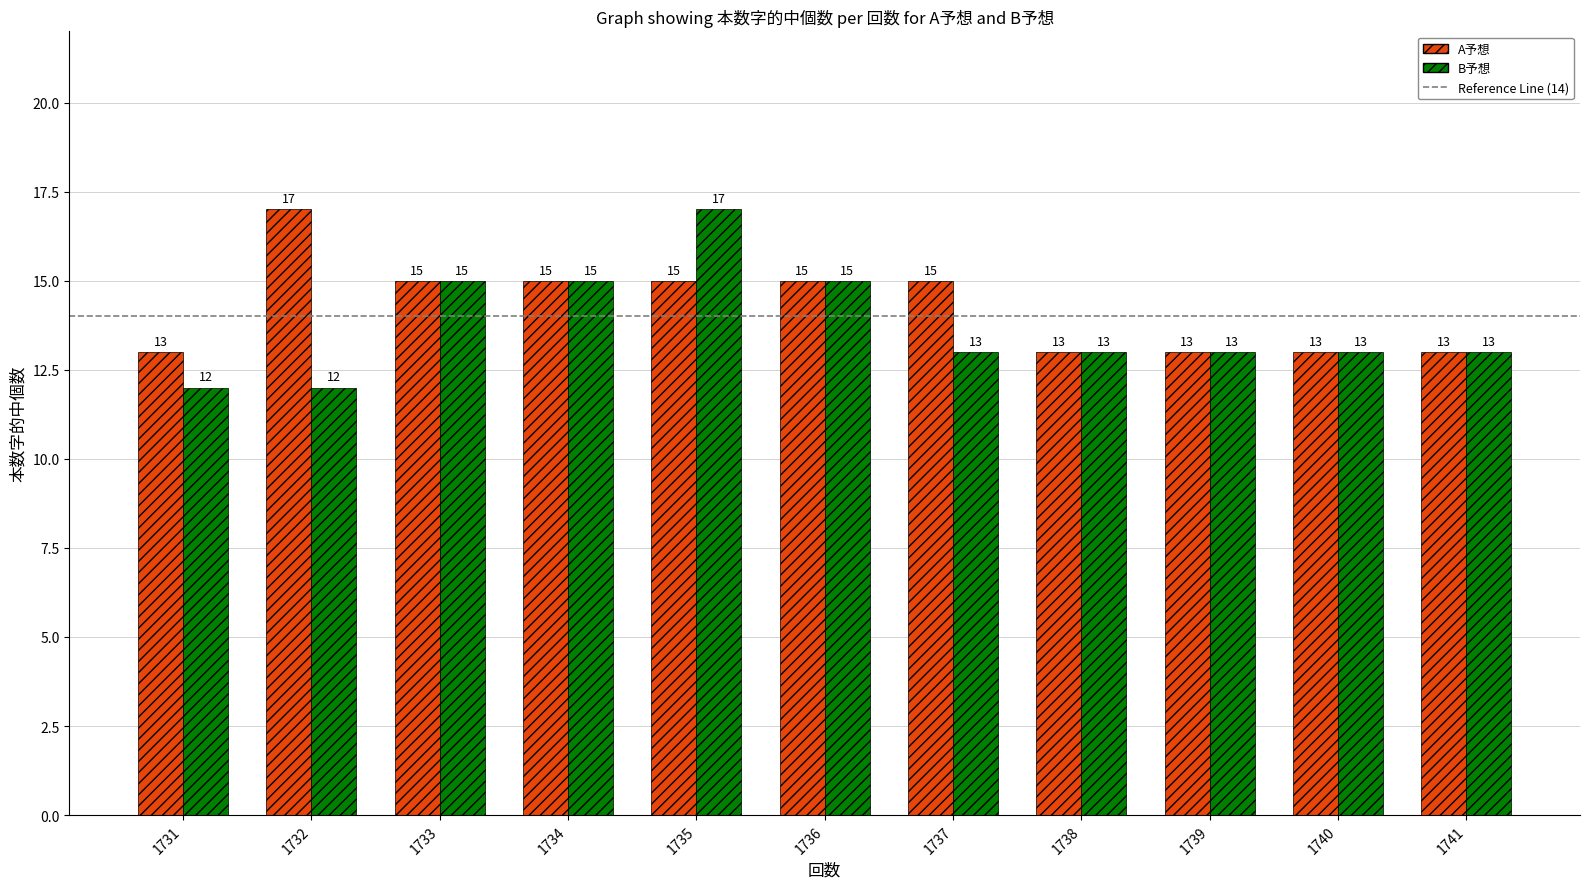

At which label does B予想 first exceed 13?

1733